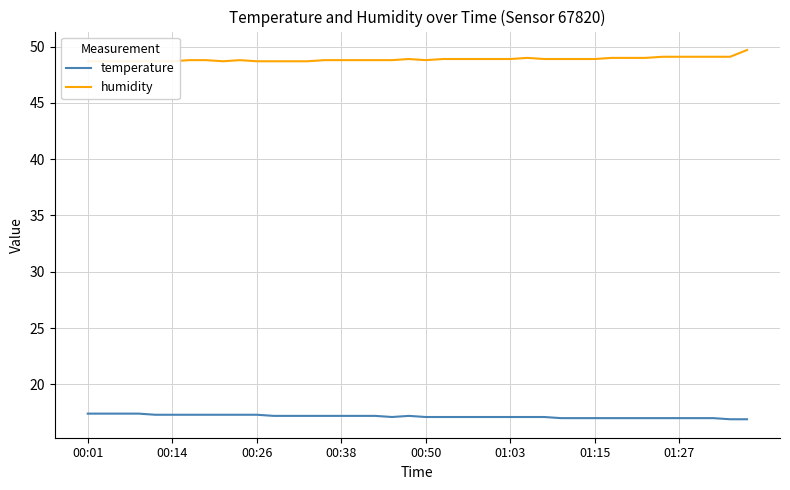

At how many categories does at least one series exceed 37?

40